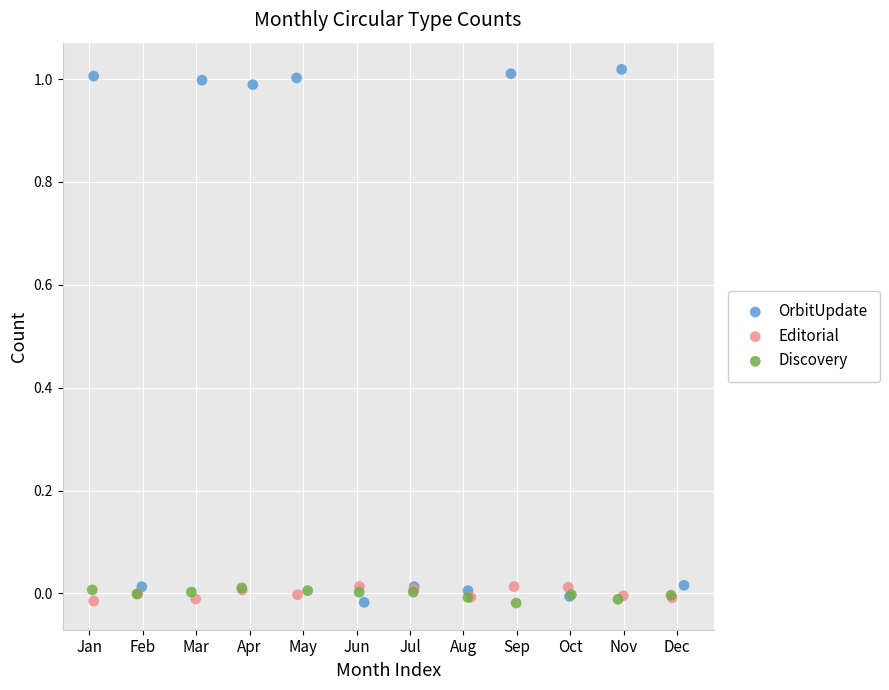

Which series has the widest spread of Y values?

OrbitUpdate